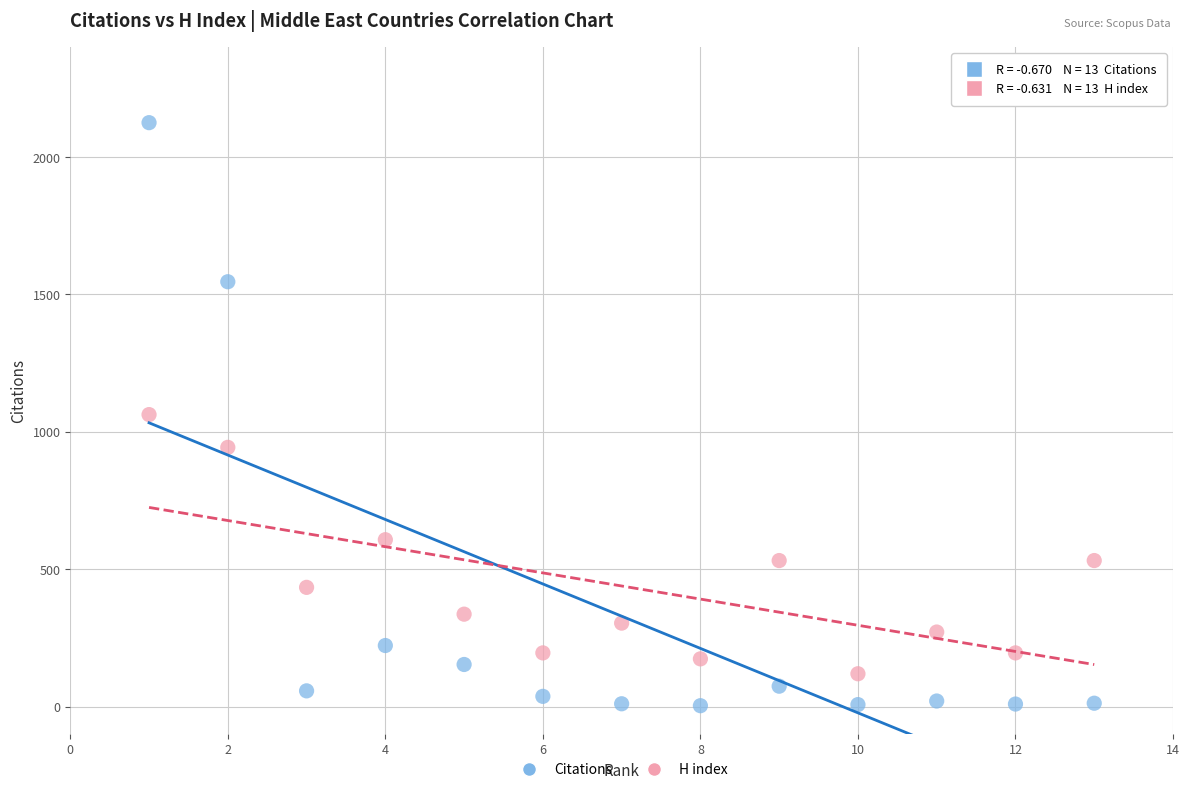

Across all data points, what is the range of Y values (max minus min)?

2122.0